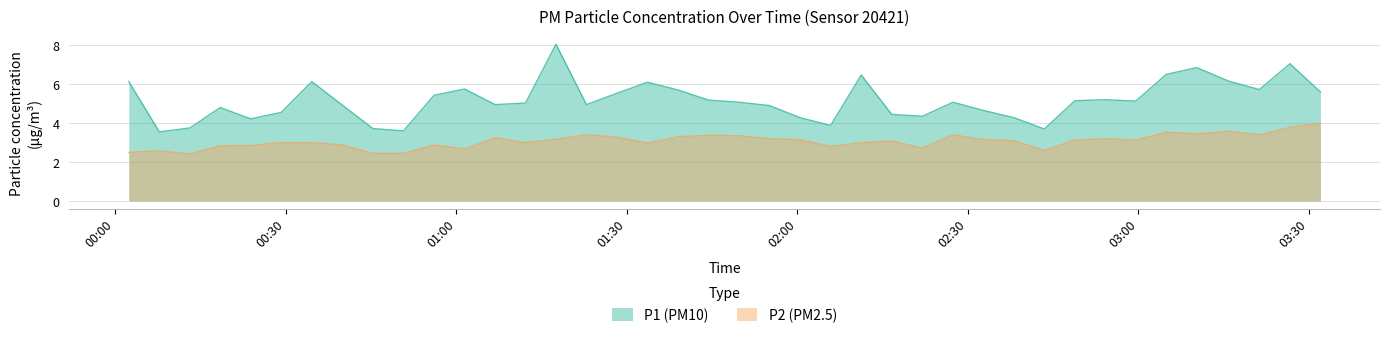

Count the number of data series in this chart.

2